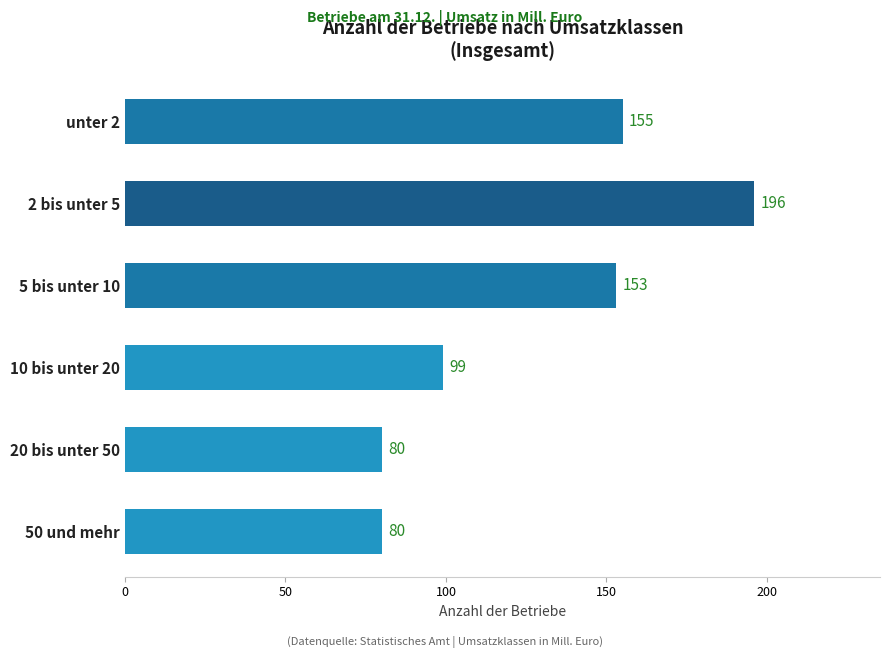

What is the difference between the values at unter 2 and 50 und mehr?

75